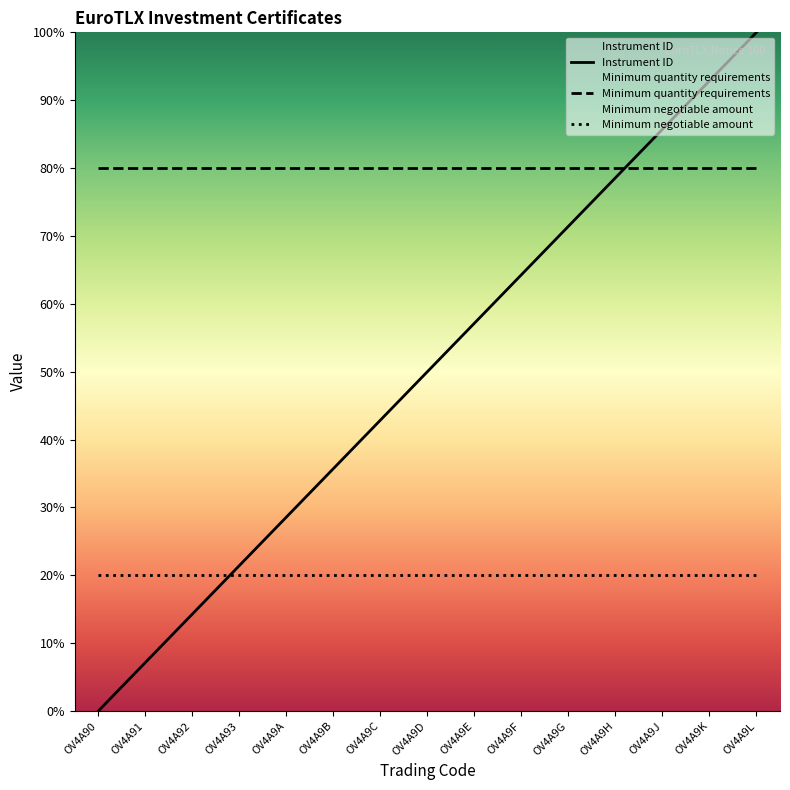

Where does the Instrument ID series first go above 50?

OV4A9E